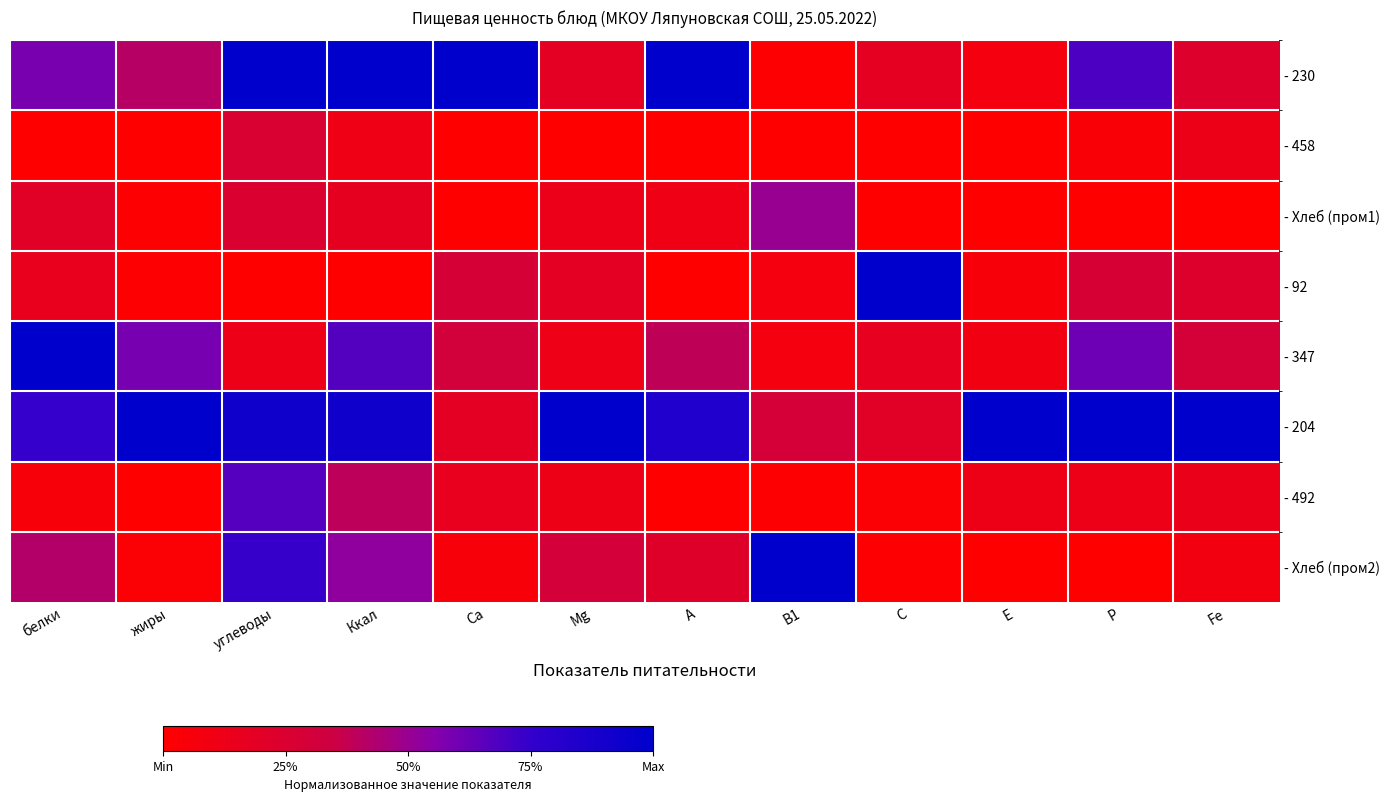

Which series has the largest total across all categories?

- 204